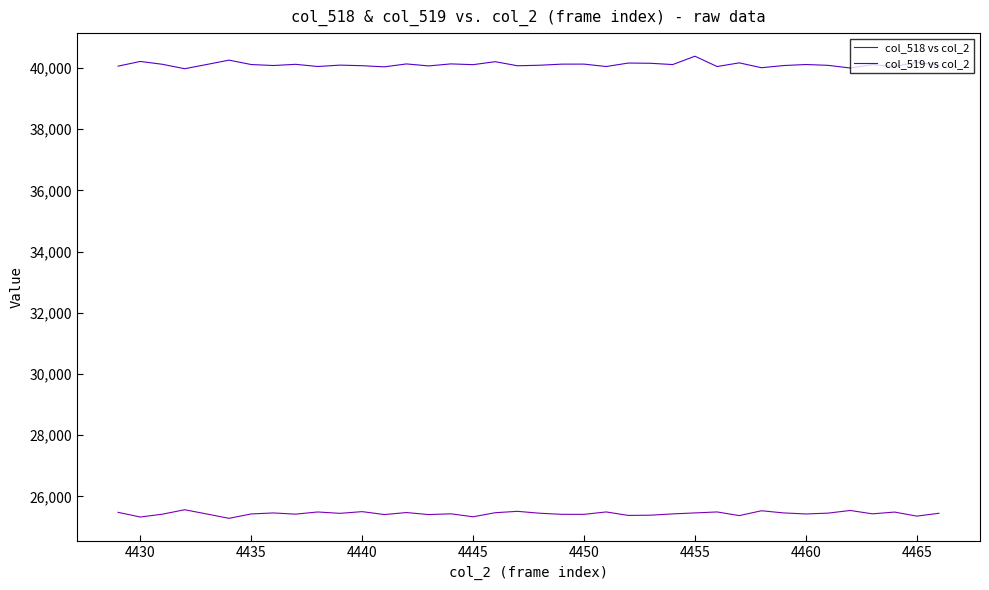

What is the maximum value shown in the chart?

40383